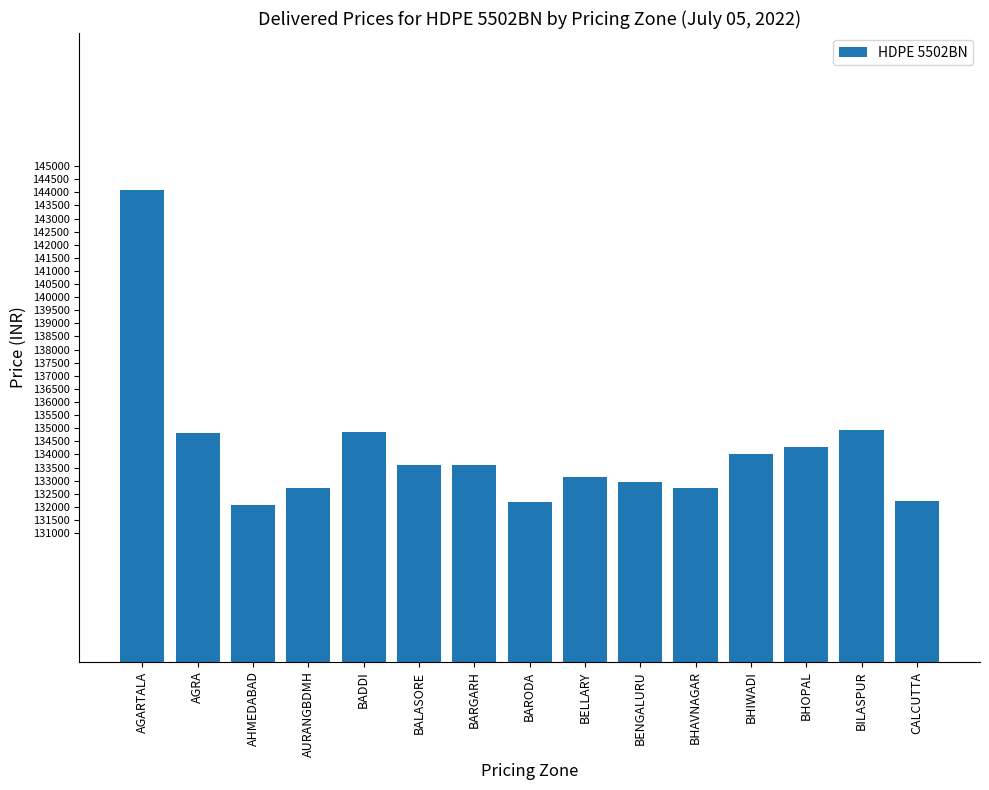

What is the sum of the values at BHAVNAGAR and BHIWADI?

266724